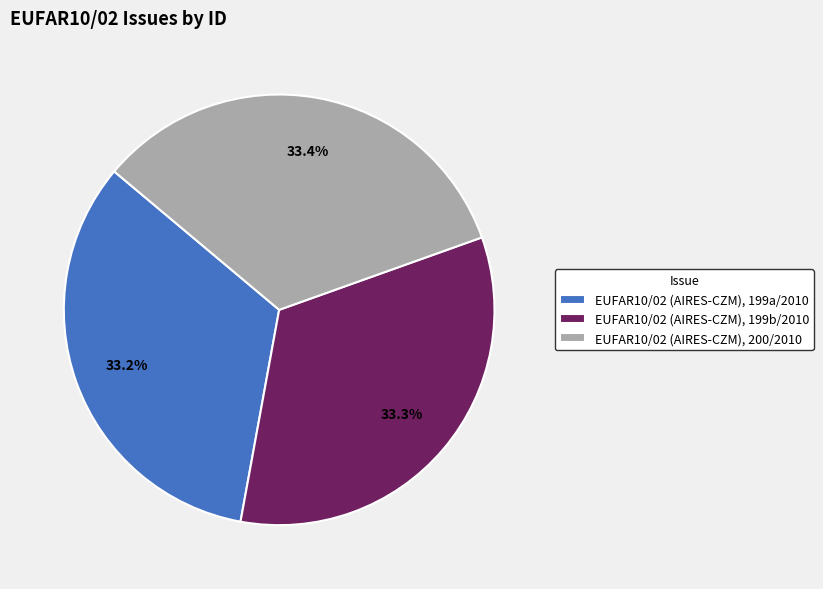

What is the ratio of the value at EUFAR10/02 (AIRES-CZM), 199a/2010 to the value at EUFAR10/02 (AIRES-CZM), 199b/2010?

1.0